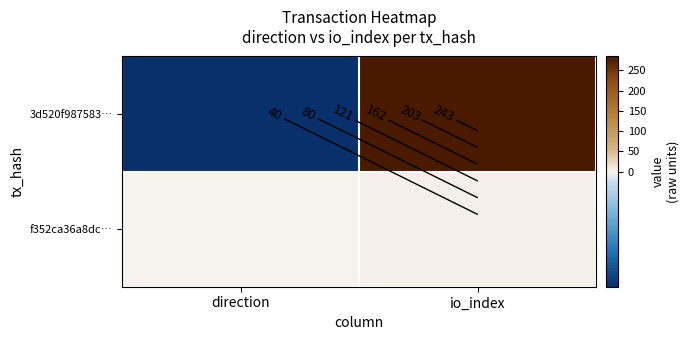

How many series are shown in this chart?

2